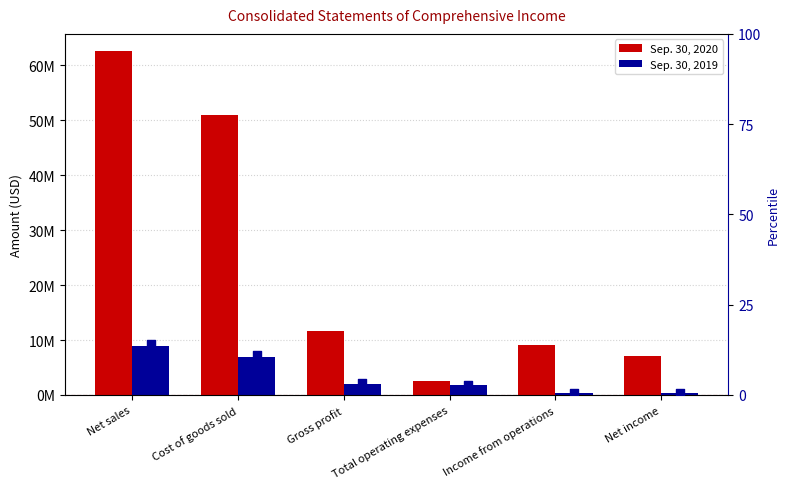

Is the value of Sep. 30, 2019 at Income from operations greater than the value of Sep. 30, 2020 at Gross profit?

No